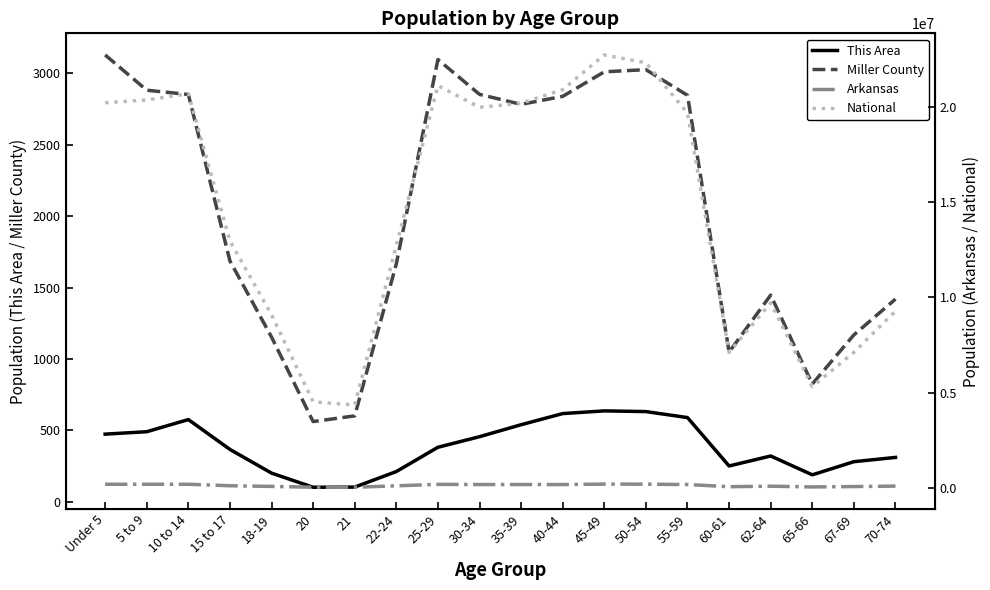

What is the smallest value displayed?

101